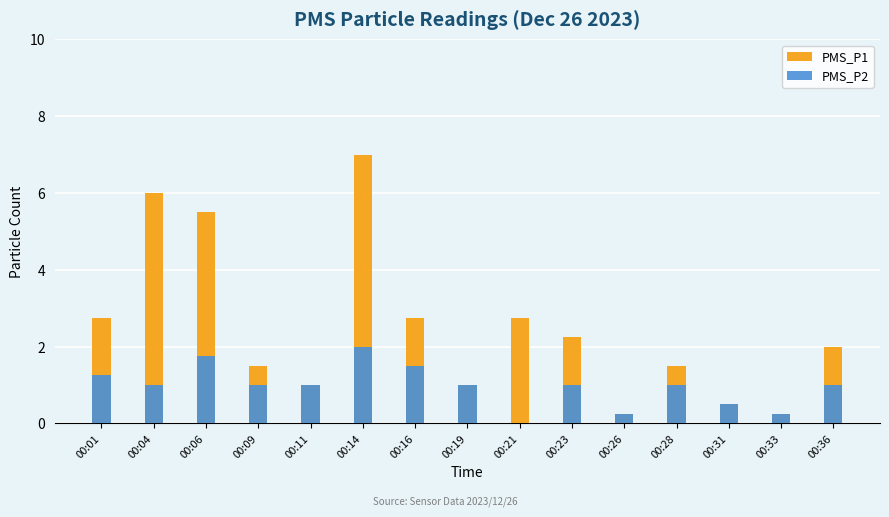

Which category has the lowest value in the PMS_P1 series?

00:26